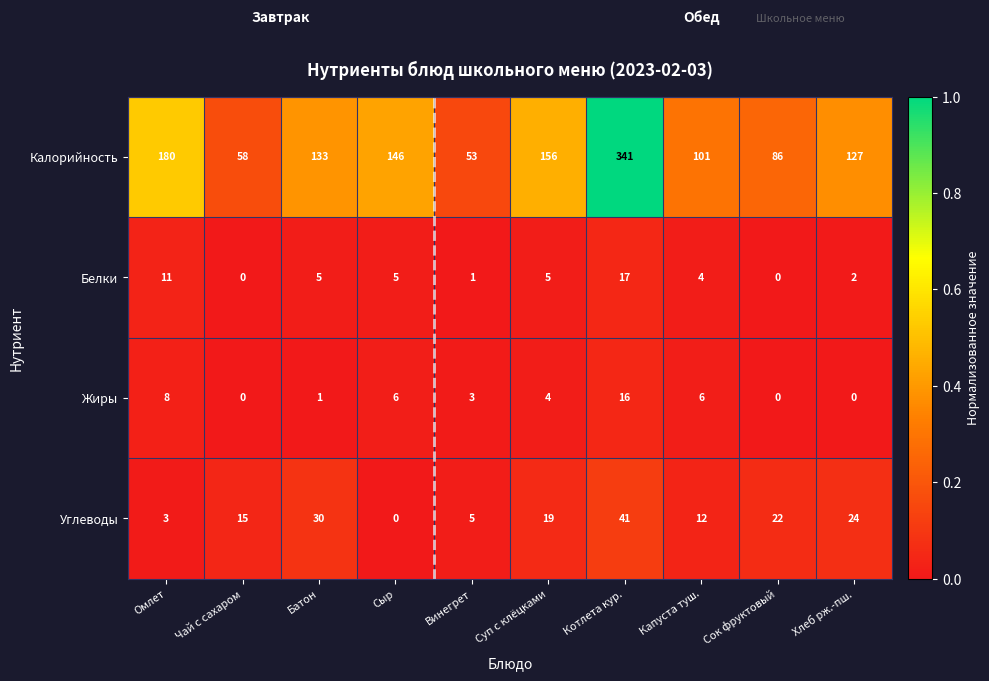

The Белки series shows 18 at Омлет. True or false?

False